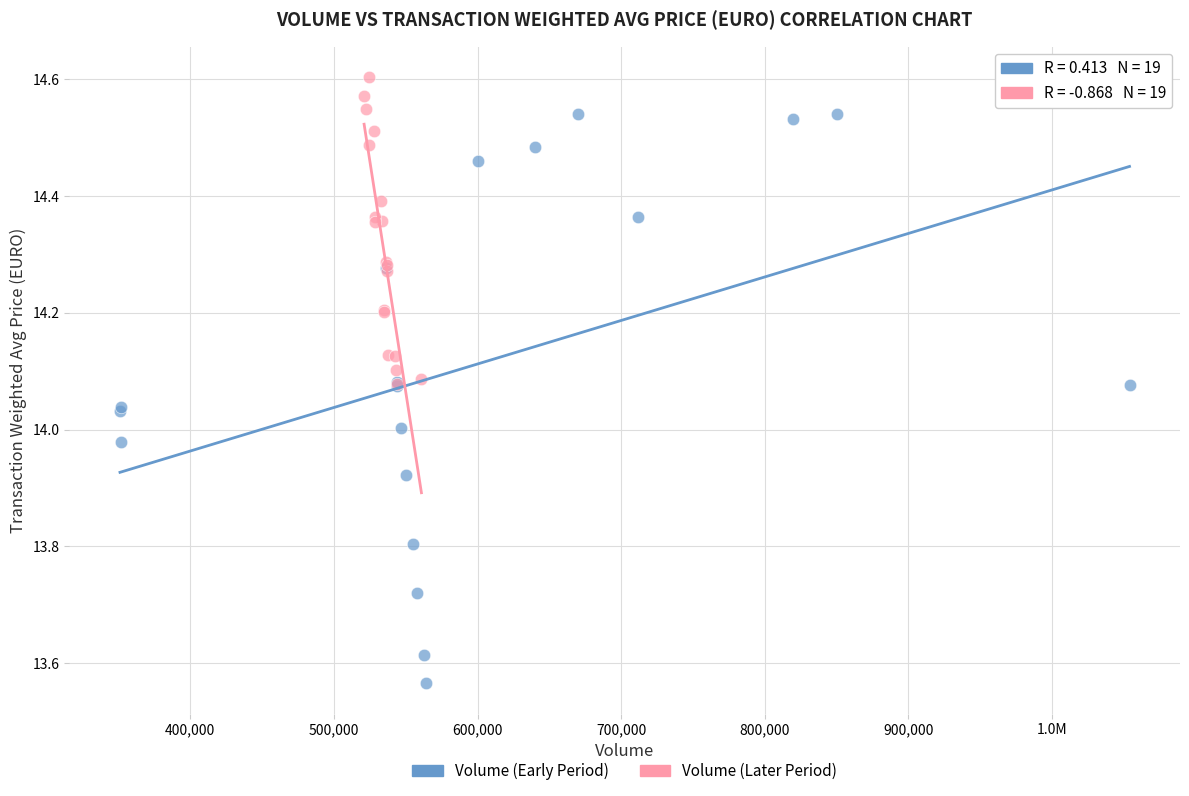

What are all the series names shown in the legend?

Volume (Early Period), Volume (Later Period)